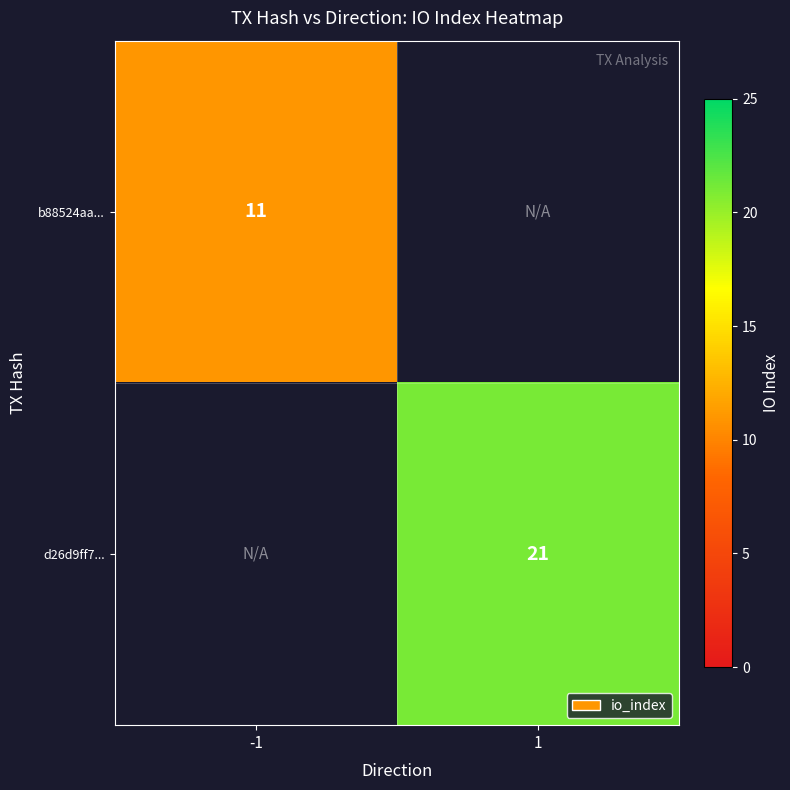

True or false: d26d9ff7... has a value of 21 at 1.

True